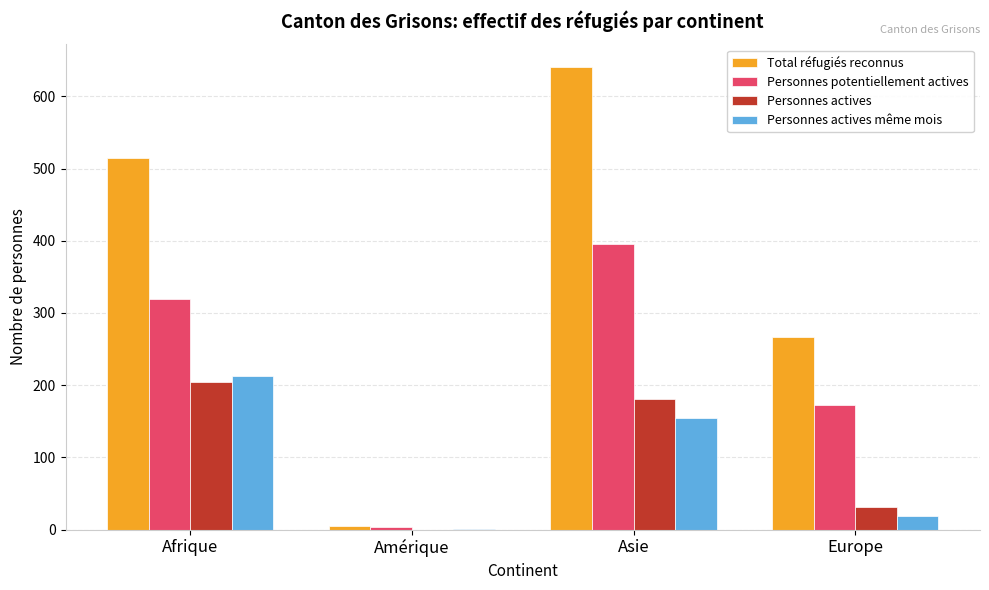

What is the sum of all Total réfugiés reconnus values?

1426